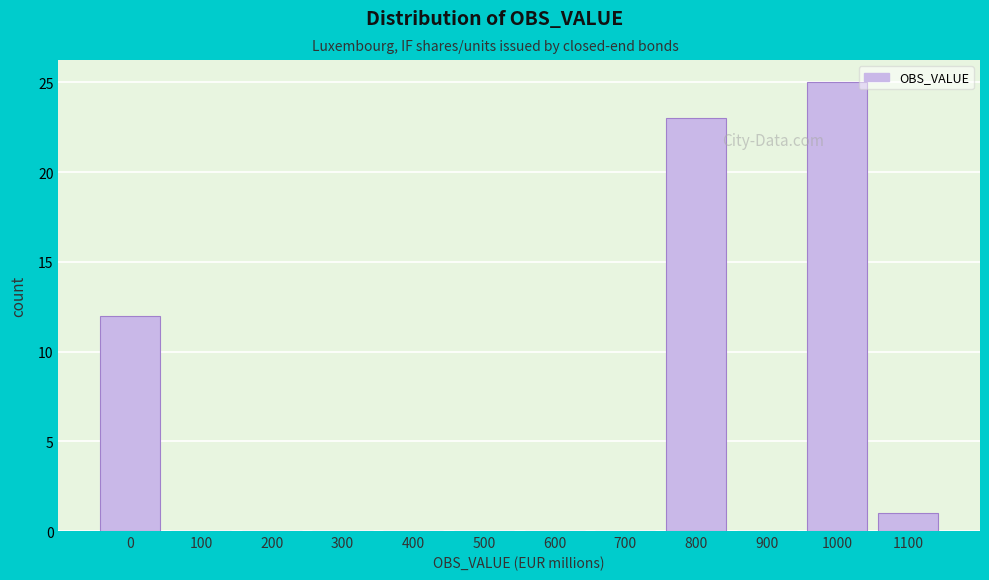

Reading left to right, extract all data points from this chart.

0=12	100=0	200=0	300=0	400=0	500=0	600=0	700=0	800=23	900=0	1000=25	1100=1